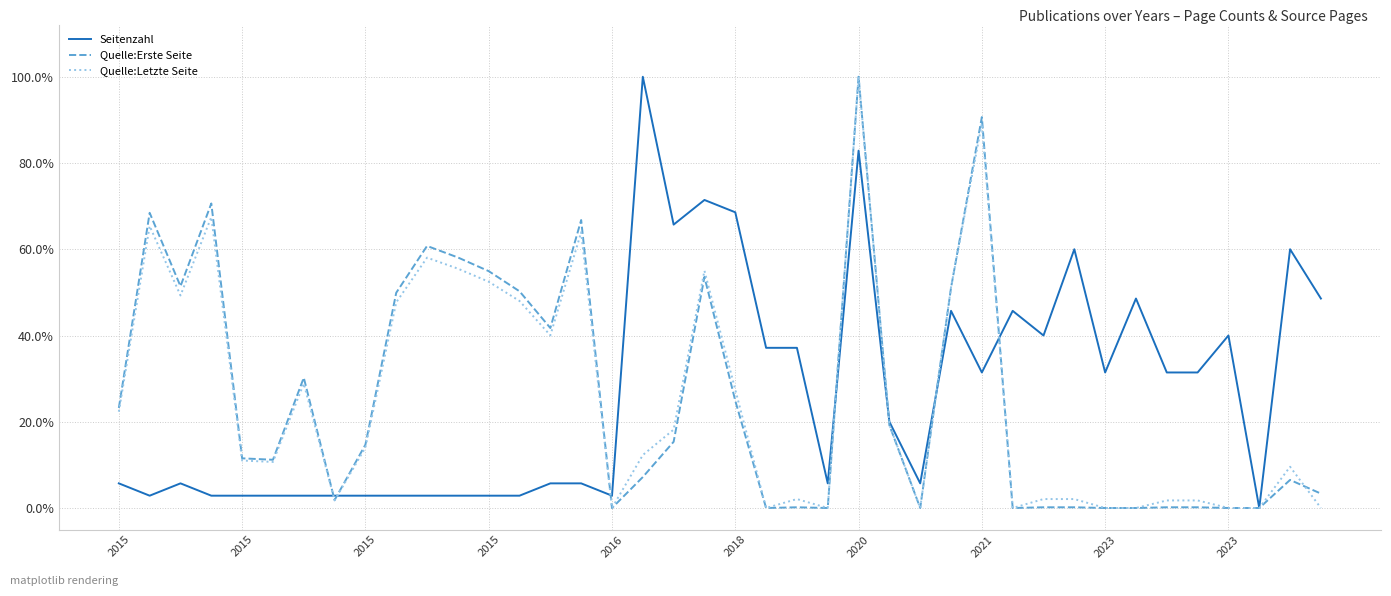

Does the chart have visible grid lines?

Yes